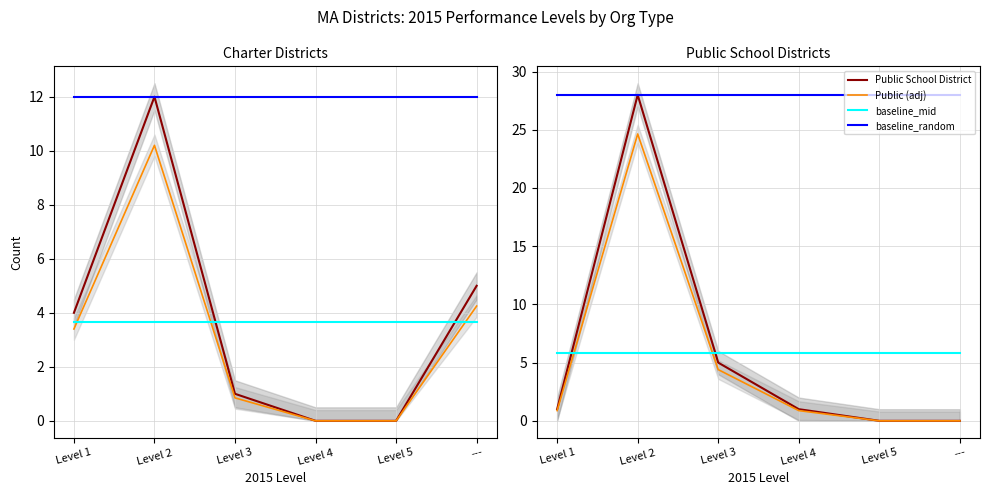

Does the chart display data point markers on the line(s)?

No